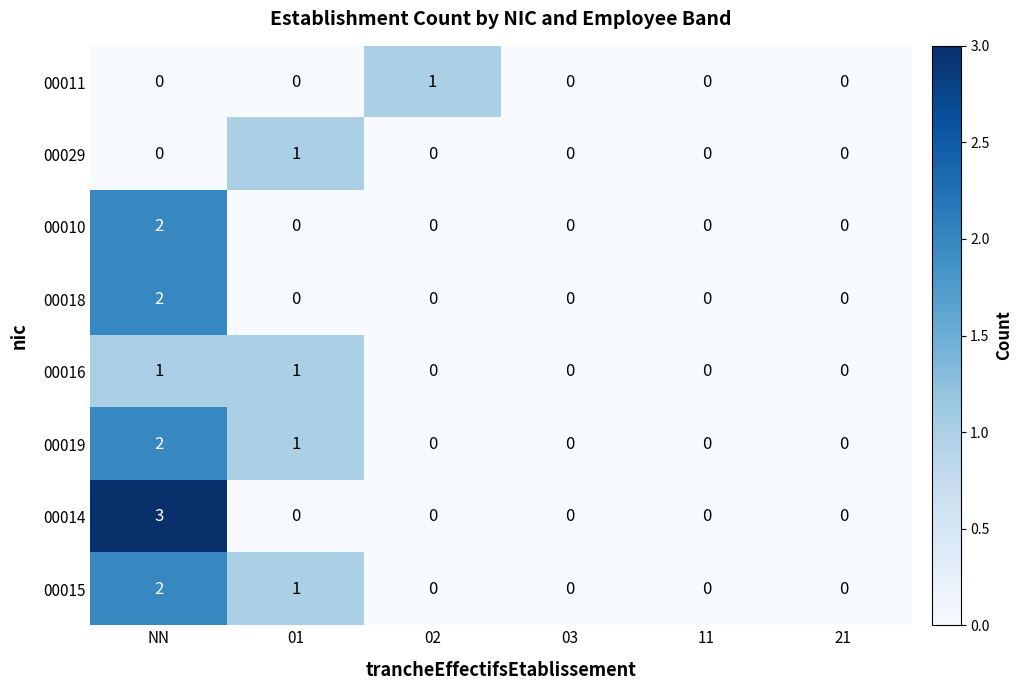

How many categories are shown in the chart?

6